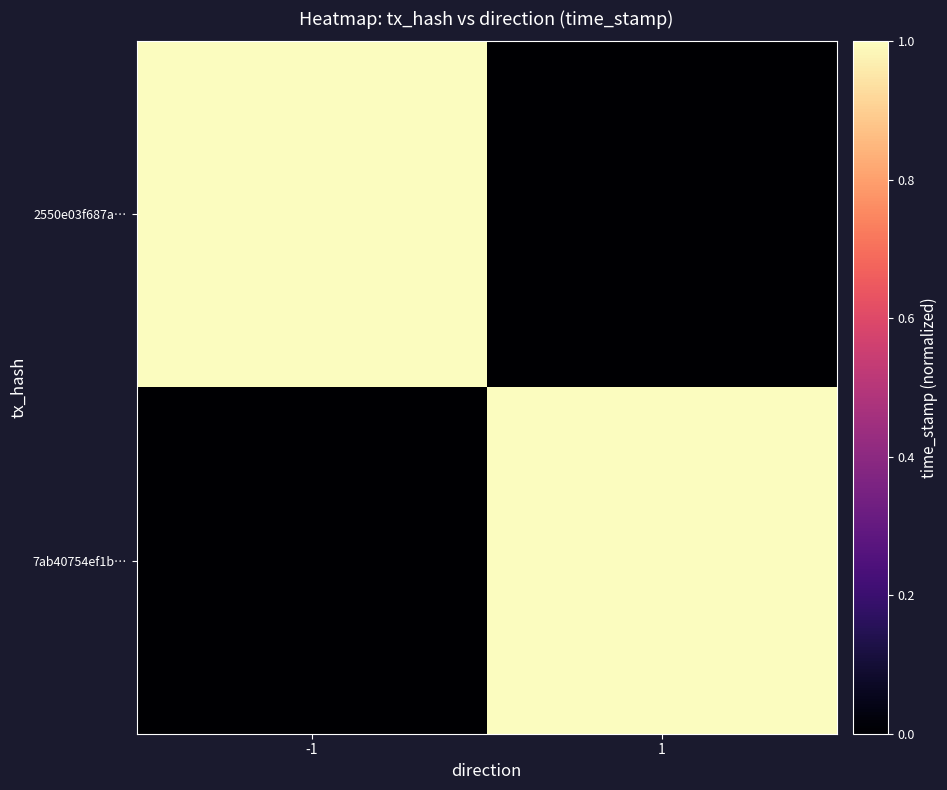

Count the number of data series in this chart.

2